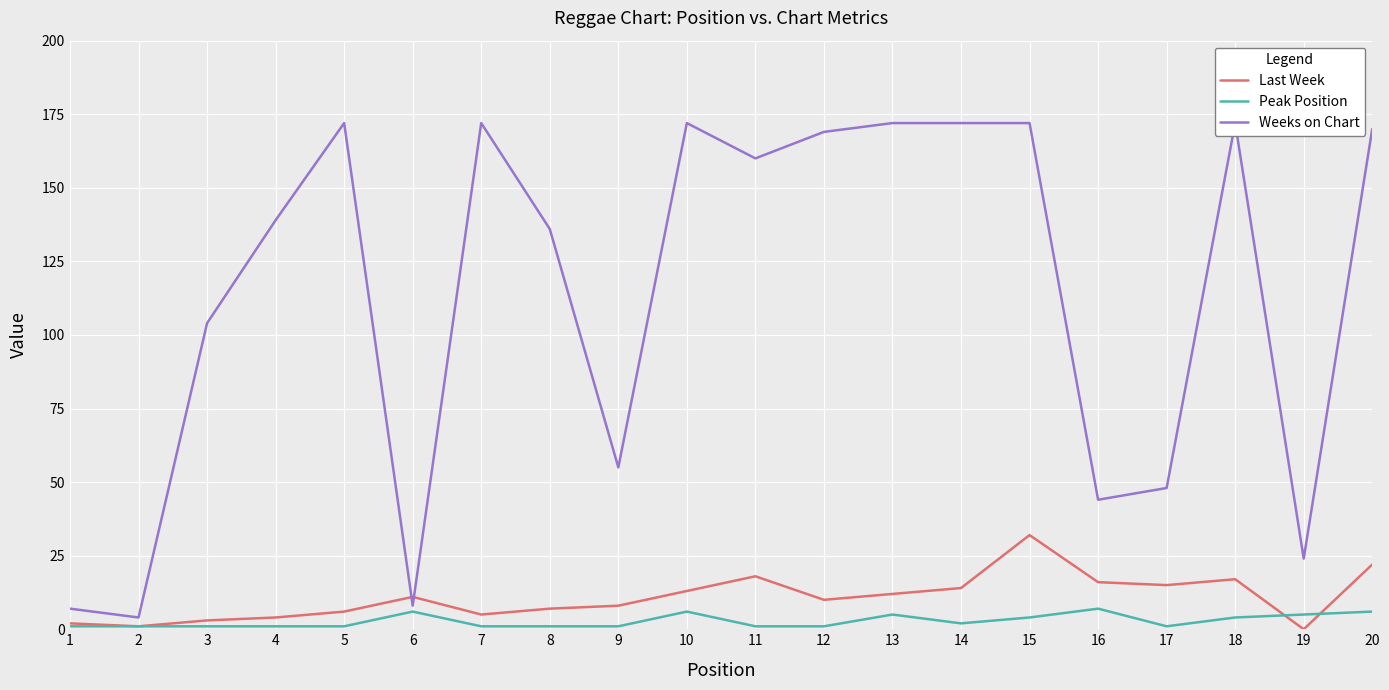

Which series has the largest range (max minus min)?

Weeks on Chart